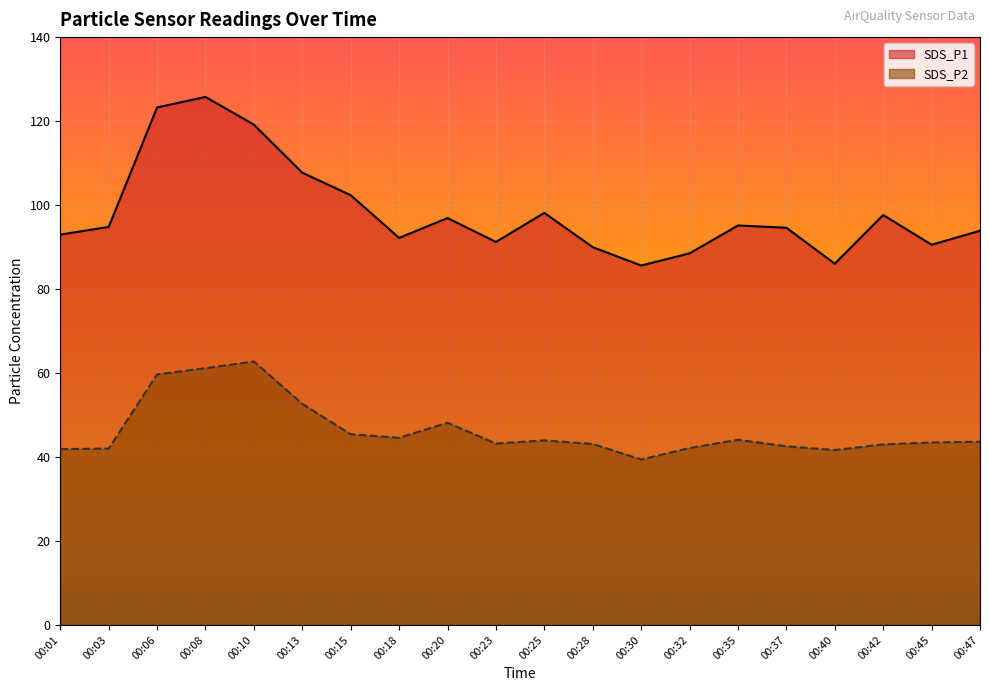

Is it true that SDS_P1 equals 97.6 at 00:42?

True